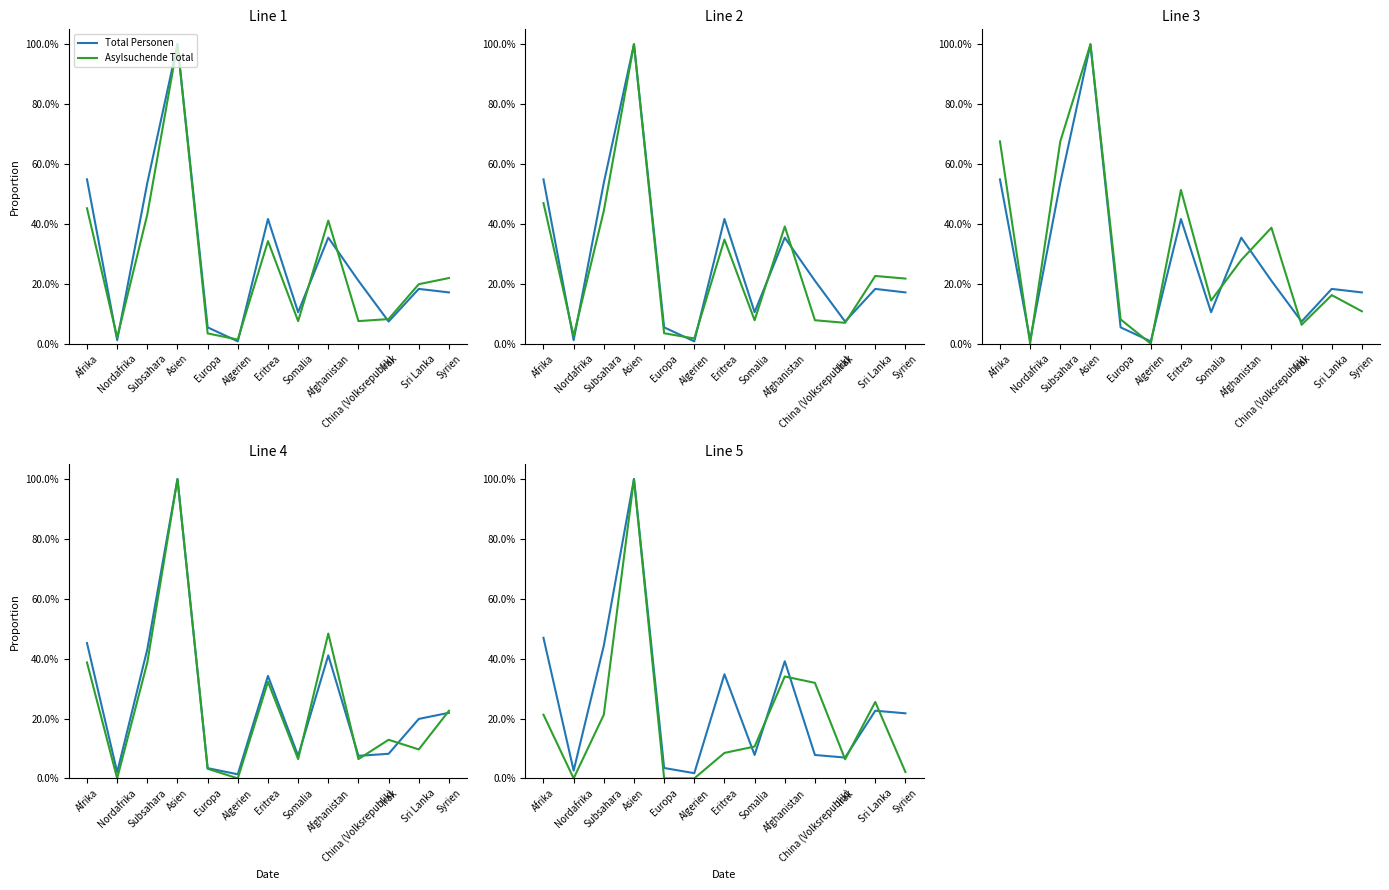

How many lines are shown in the chart?

6